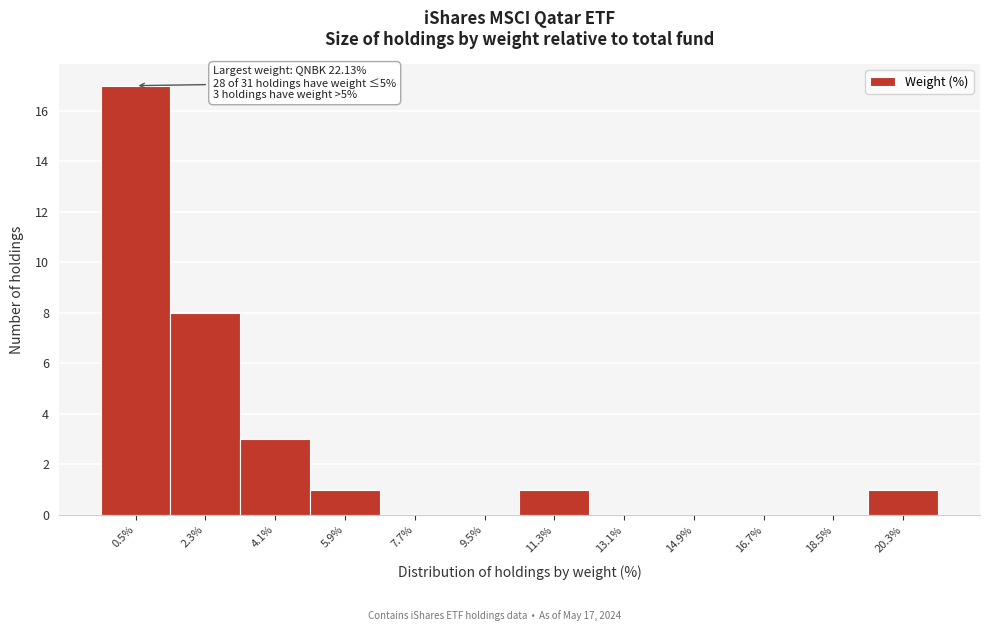

Reading right to left, transcribe all the data shown in this chart.

20.3%=1	18.5%=0	16.7%=0	14.9%=0	13.1%=0	11.3%=1	9.5%=0	7.7%=0	5.9%=1	4.1%=3	2.3%=8	0.5%=17